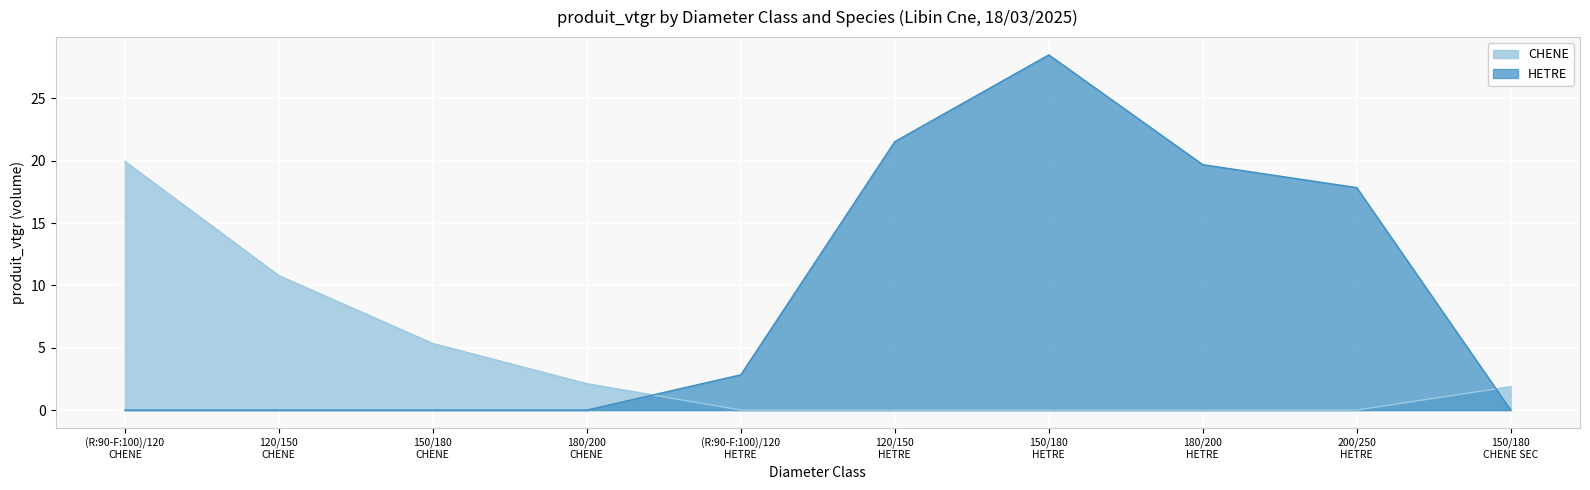

What position from the right is 150/180 CHENE?

8